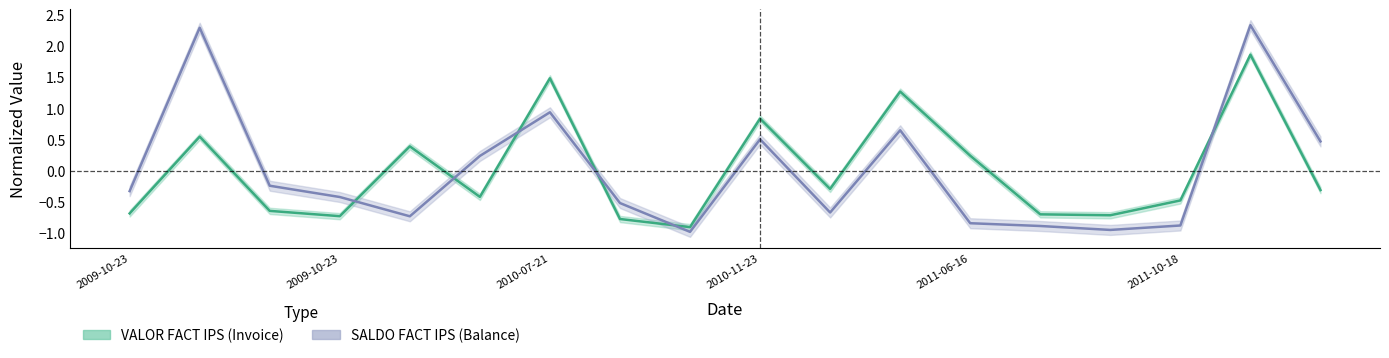

Between 2009-10-23 and 2011-02-21, which series saw the biggest shift?

SALDO FACT IPS